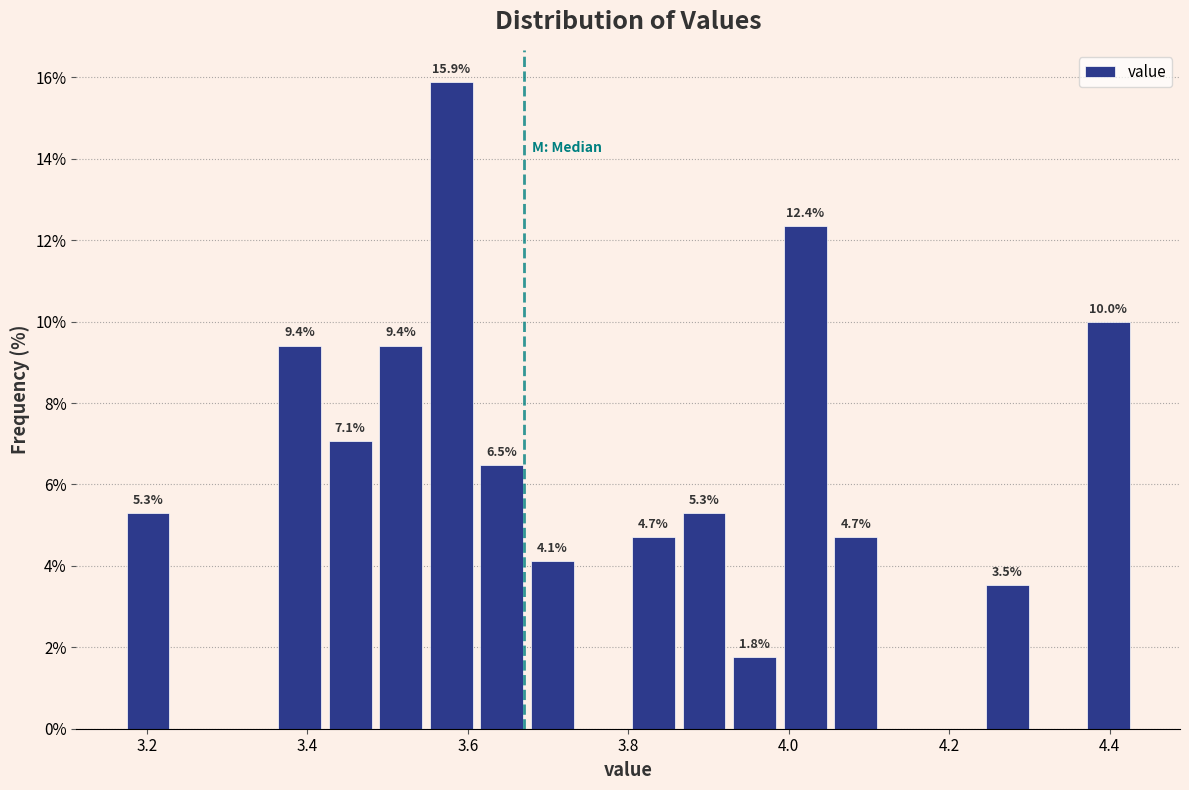

Around what value on the x-axis is the tallest bar? Give the approximate position of its centre, as read against the axis.

3.58